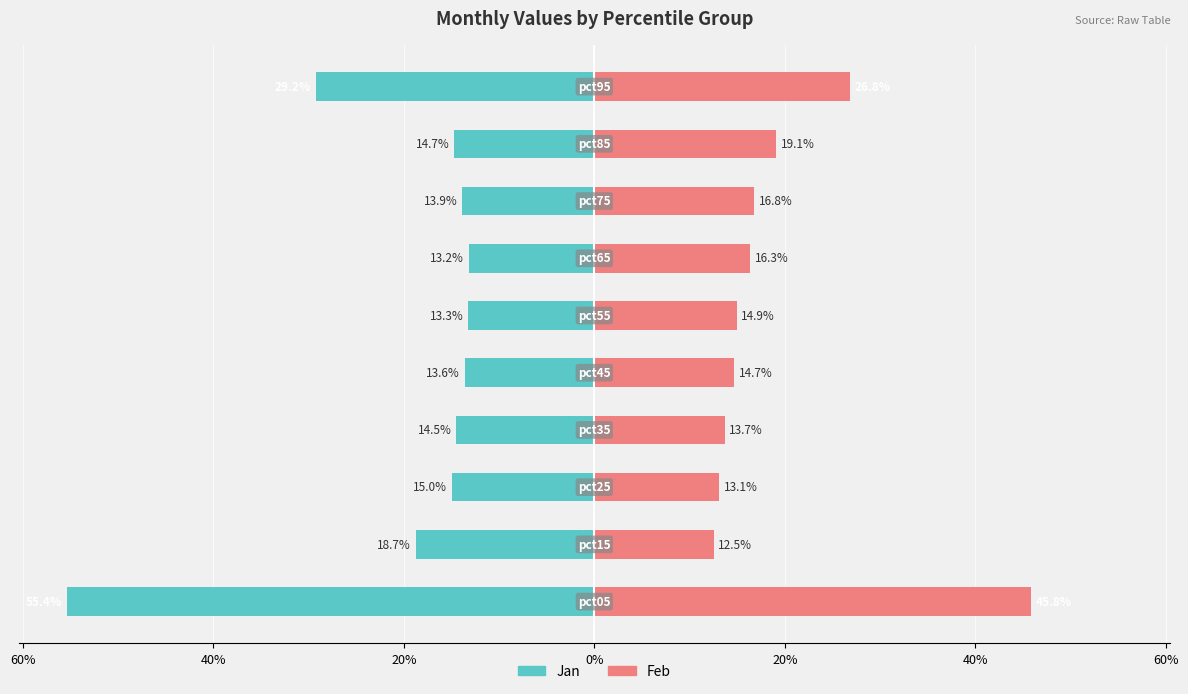

Is the value of Jan at 20% greater than the value of Feb at 0%?

No